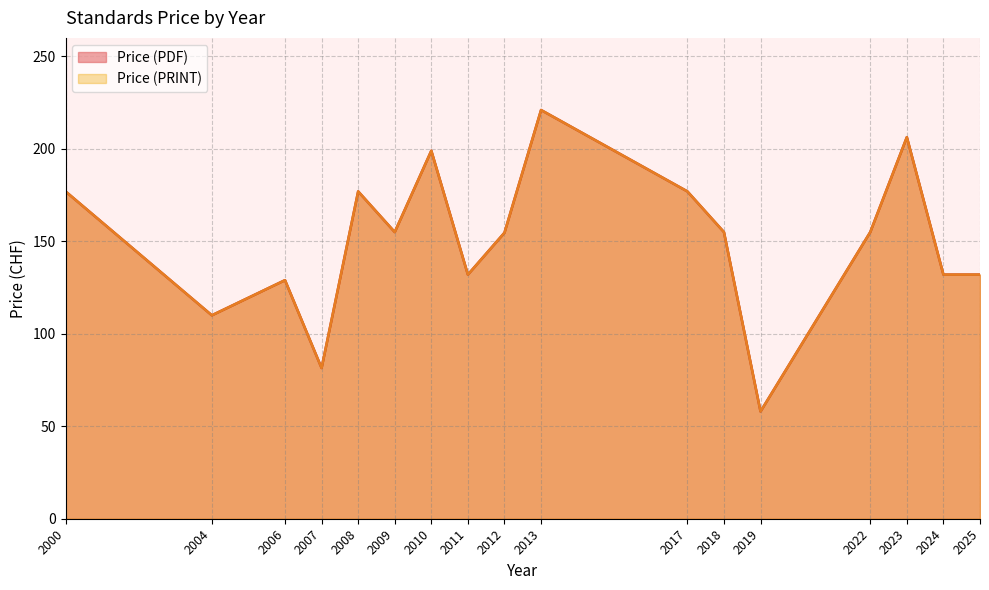

The value of Price (PRINT) at 2022 is 155. True or false?

True